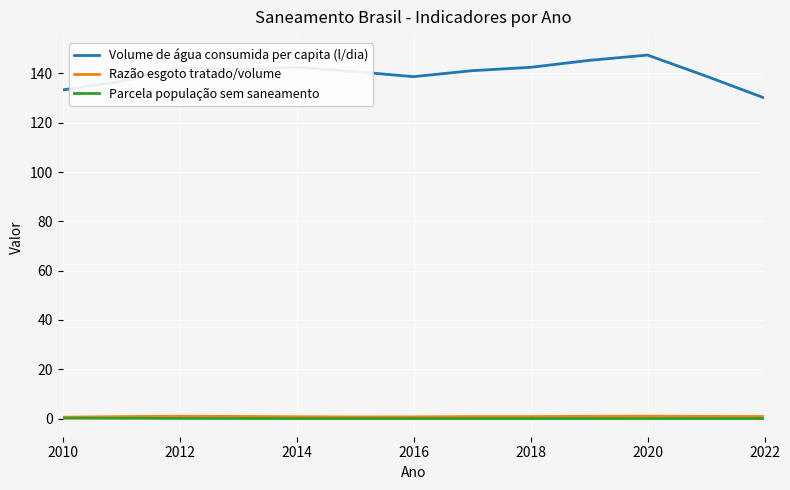

Which series has the largest range (max minus min)?

Volume de água consumida per capita (l/dia)